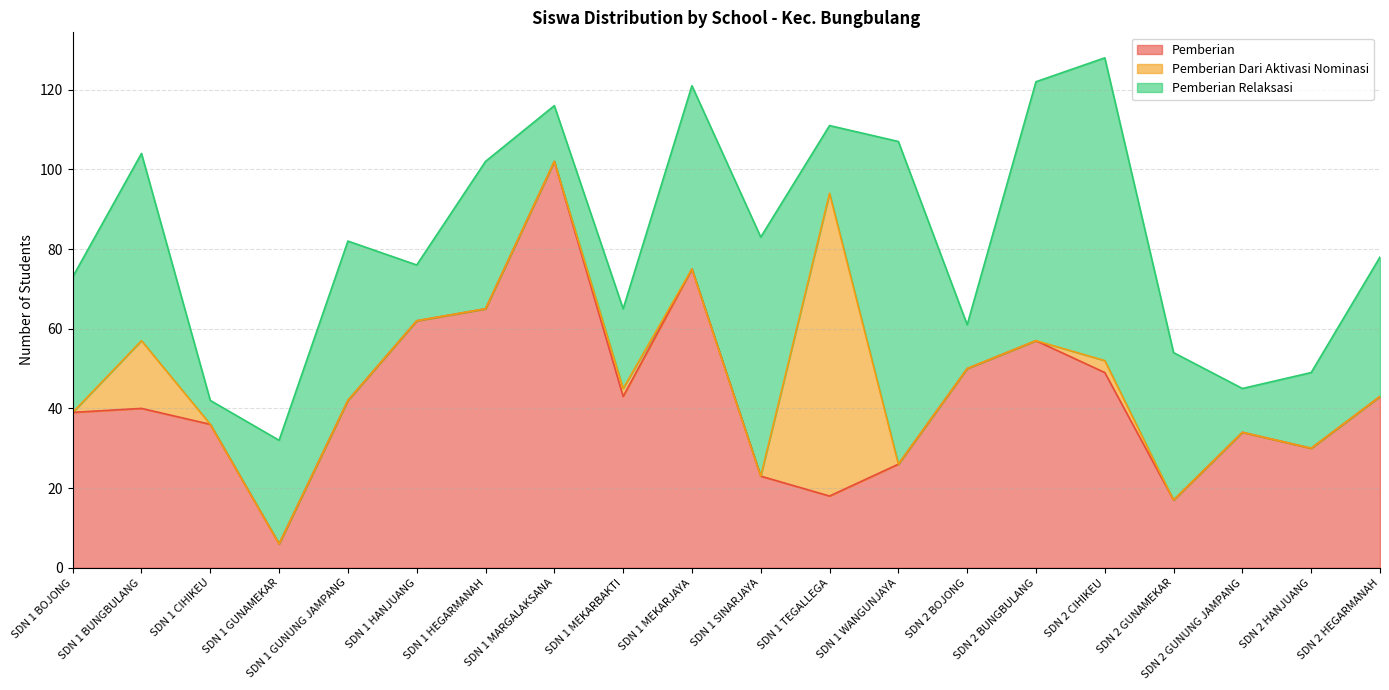

What is the average value of the Pemberian series?

43